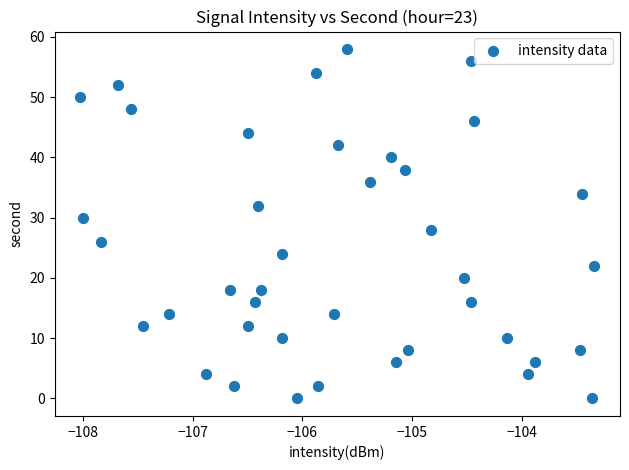

What is the range of Y values (max minus min)?

58